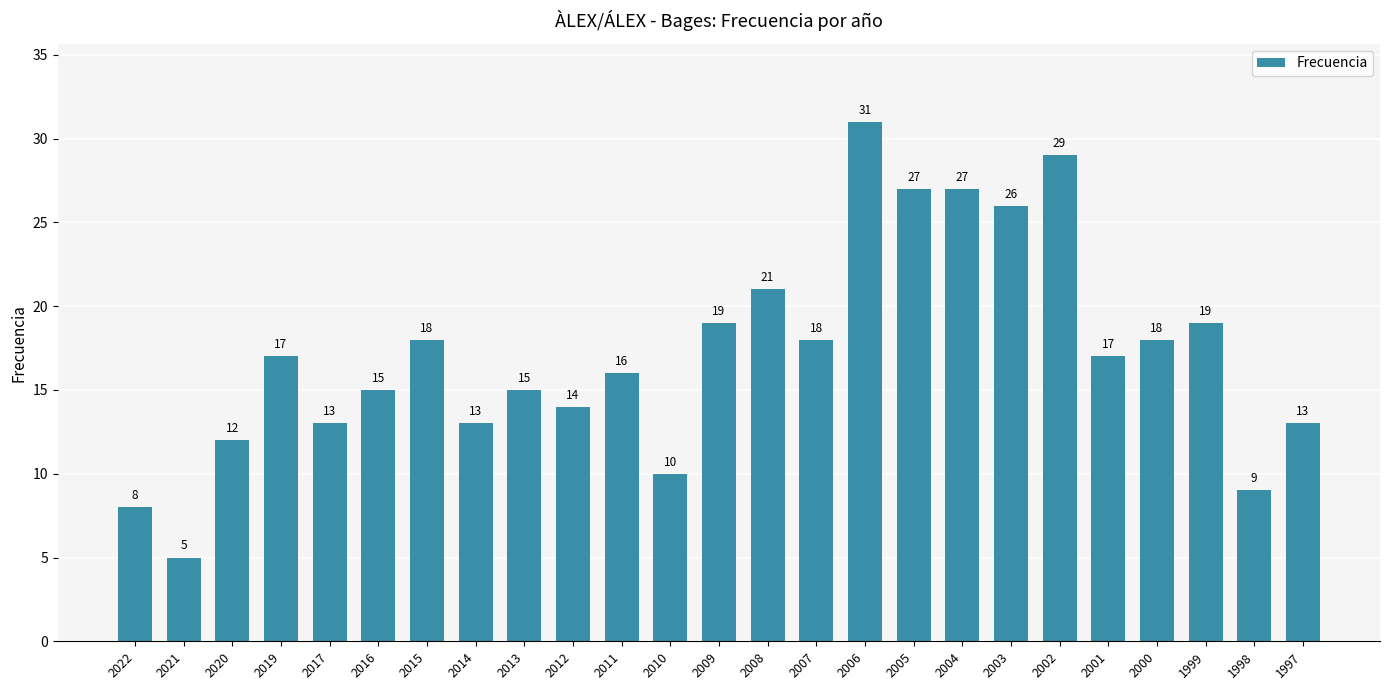

Count the number of data series in this chart.

1